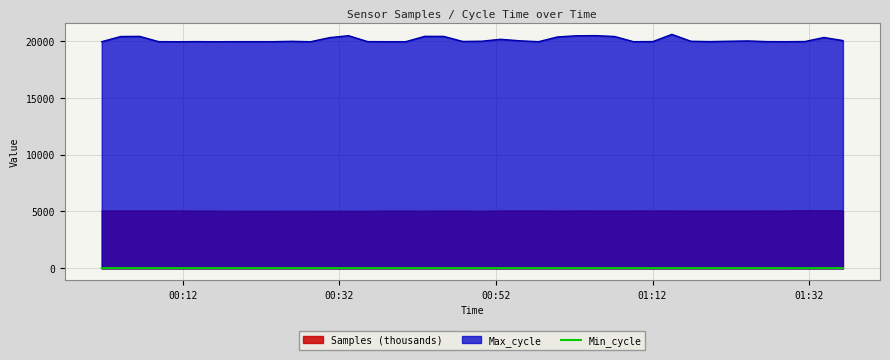

Count the number of data series in this chart.

3